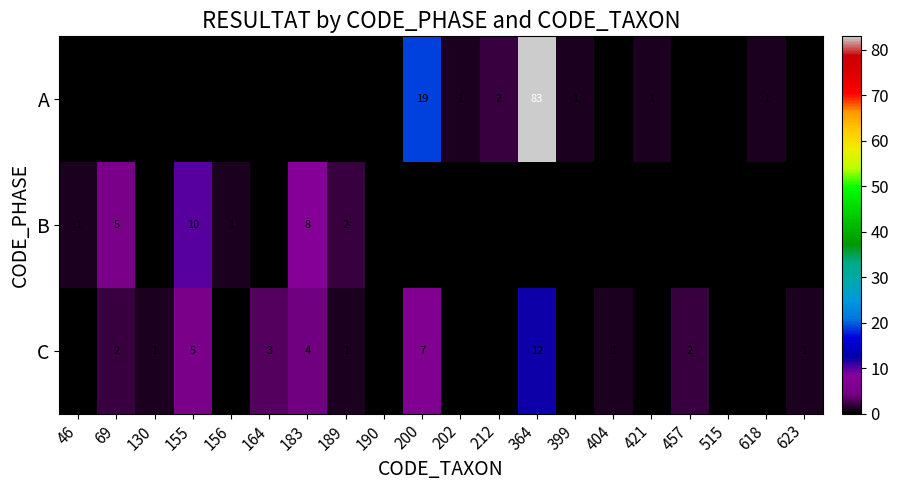

The value of B at 156 is 1. True or false?

True